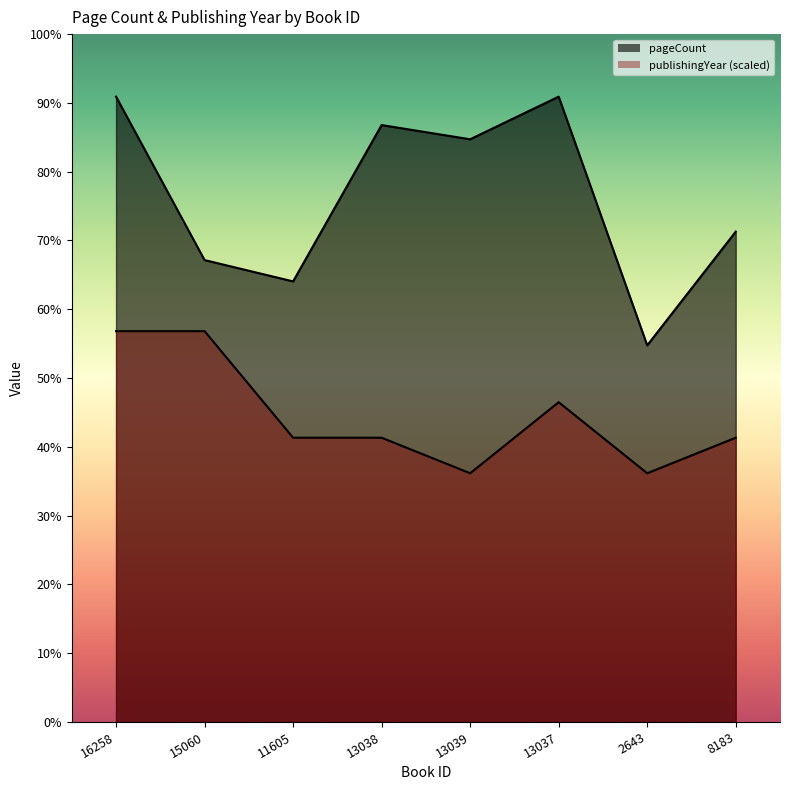

What is the label of the 7th point from the left?

2643